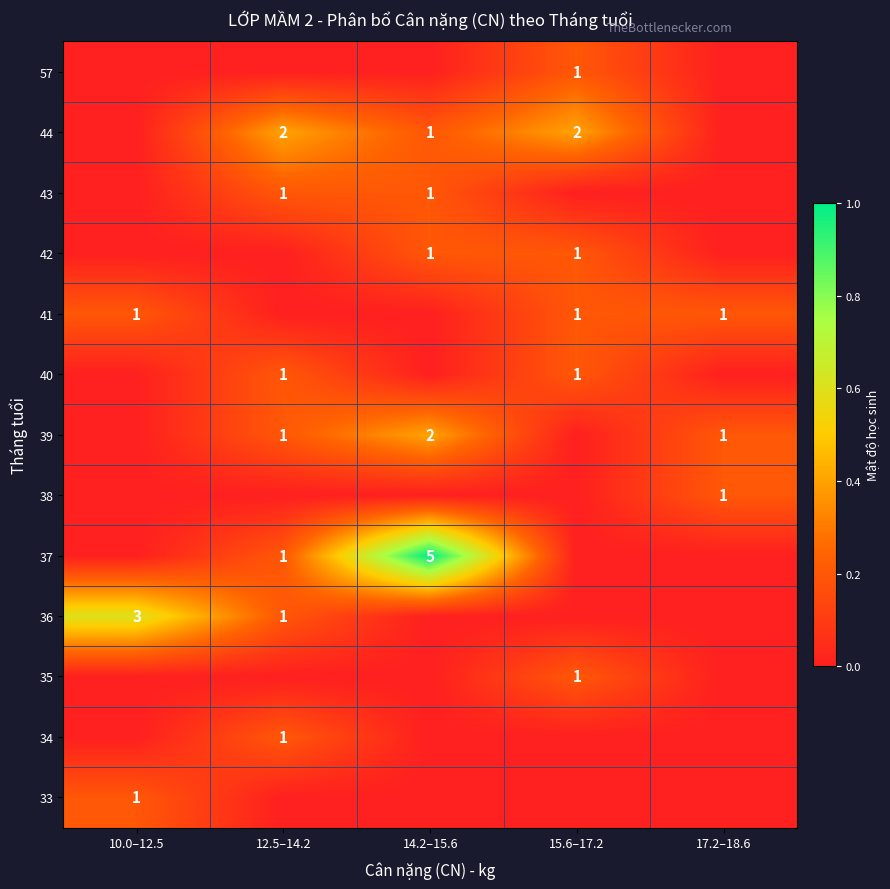

Is it true that 41 equals 1 at 15.6–17.2?

True